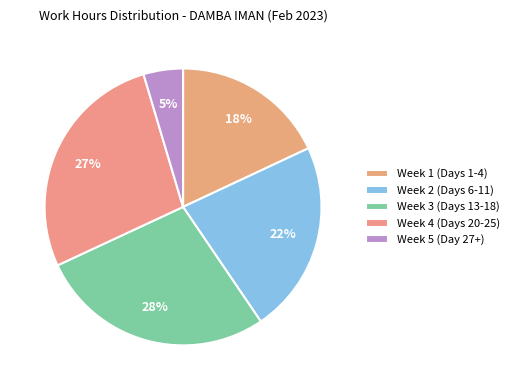

Which category has the smallest portion of the pie?

Week 5 (Day 27+)